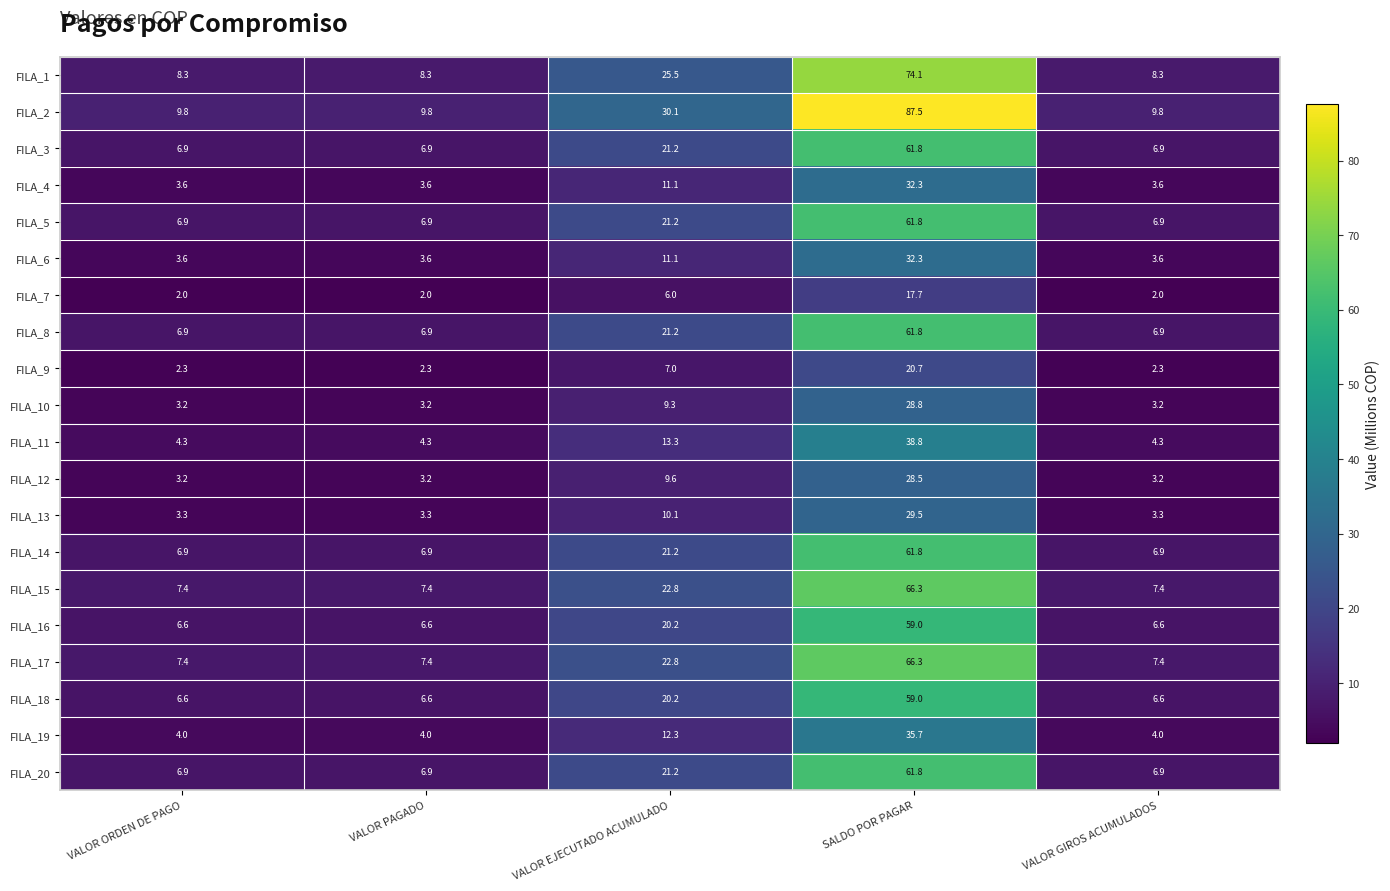

Between VALOR ORDEN DE PAGO and SALDO POR PAGAR, which series saw the biggest shift?

FILA_2